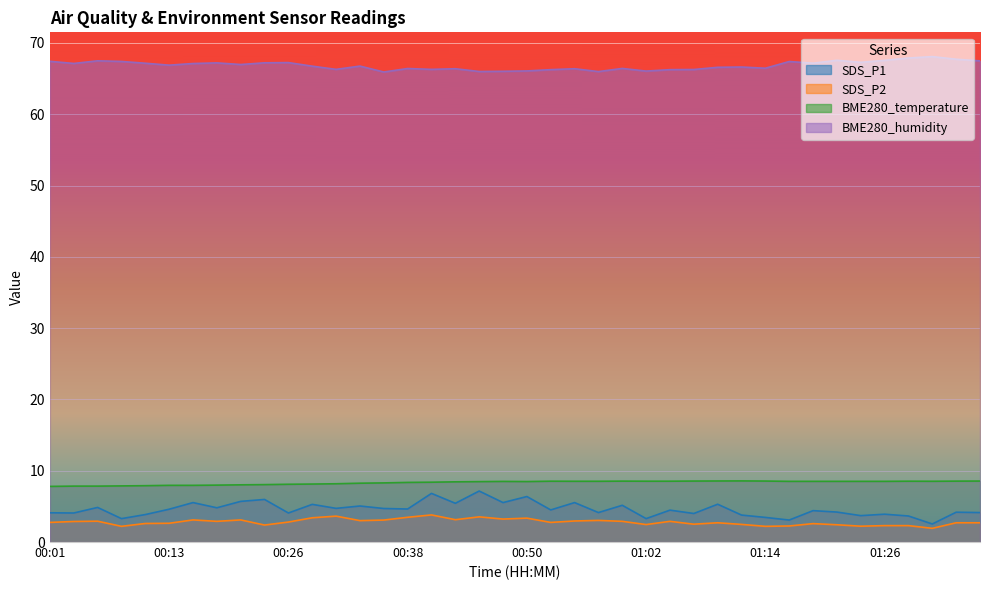

Reading left to right, transcribe all the data shown in this chart.

SDS_P1: 4.1	4.1	4.8	3.3	3.9	4.6	5.5	4.8	5.7	6.0	4.1	5.3	4.7	5.0	4.7	4.6	6.8	5.4	7.2	5.5	6.4	4.5	5.5	4.1	5.2	3.3	4.5	4.0	5.3	3.8	3.5	3.1	4.4	4.2	3.7	3.9	3.6	2.5	4.2	4.1
SDS_P2: 2.8	2.9	2.9	2.2	2.6	2.6	3.1	2.9	3.1	2.4	2.8	3.4	3.6	3.0	3.1	3.5	3.8	3.1	3.5	3.2	3.4	2.8	3.0	3.0	2.9	2.5	2.9	2.5	2.7	2.5	2.2	2.2	2.6	2.4	2.2	2.3	2.3	1.9	2.7	2.7
BME280_temperature: 7.8	7.8	7.8	7.9	7.9	8.0	8.0	8.0	8.0	8.1	8.1	8.1	8.2	8.2	8.3	8.4	8.4	8.4	8.5	8.5	8.5	8.5	8.5	8.5	8.5	8.5	8.5	8.6	8.6	8.6	8.6	8.5	8.5	8.5	8.5	8.5	8.5	8.5	8.5	8.6
BME280_humidity: 67.4	67.1	67.5	67.4	67.2	66.9	67.1	67.2	67.0	67.2	67.2	66.7	66.3	66.8	65.9	66.4	66.3	66.4	66.0	66.0	66.1	66.2	66.4	66.0	66.4	66.0	66.2	66.3	66.6	66.6	66.5	67.4	67.2	67.6	67.3	67.5	67.9	68.1	67.7	67.5